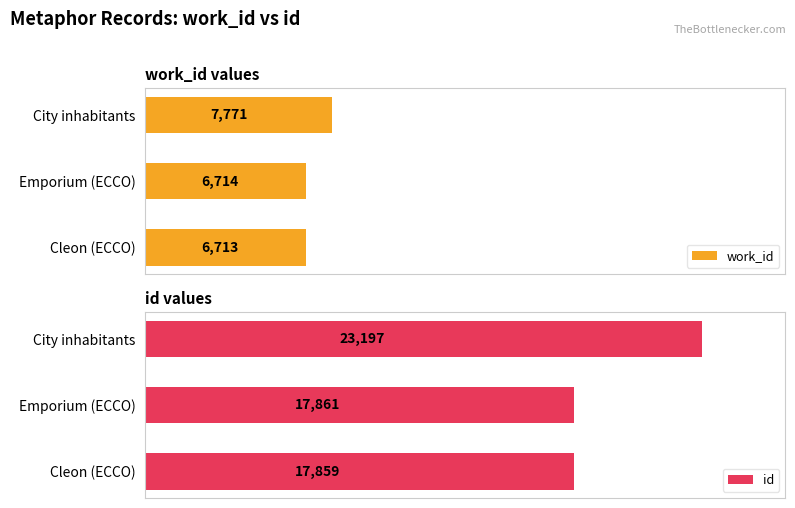

List the labels in order of work_id value, smallest first.

Cleon (ECCO), Emporium (ECCO), City inhabitants